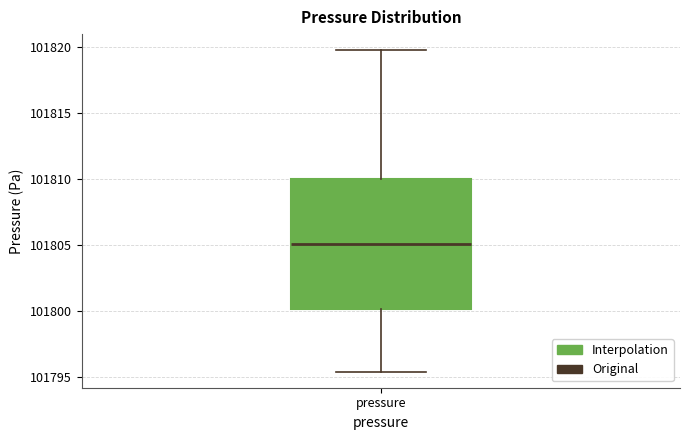

Read this box plot against the y-axis: the position of the median line, the range covered by the box, and the ends of both whiskers. The values are not printed on the chart, so give them approximately, as read against the axis.

median 101805.0, box 101800.0 to 101810.0, whiskers 101795.5 to 101820.0